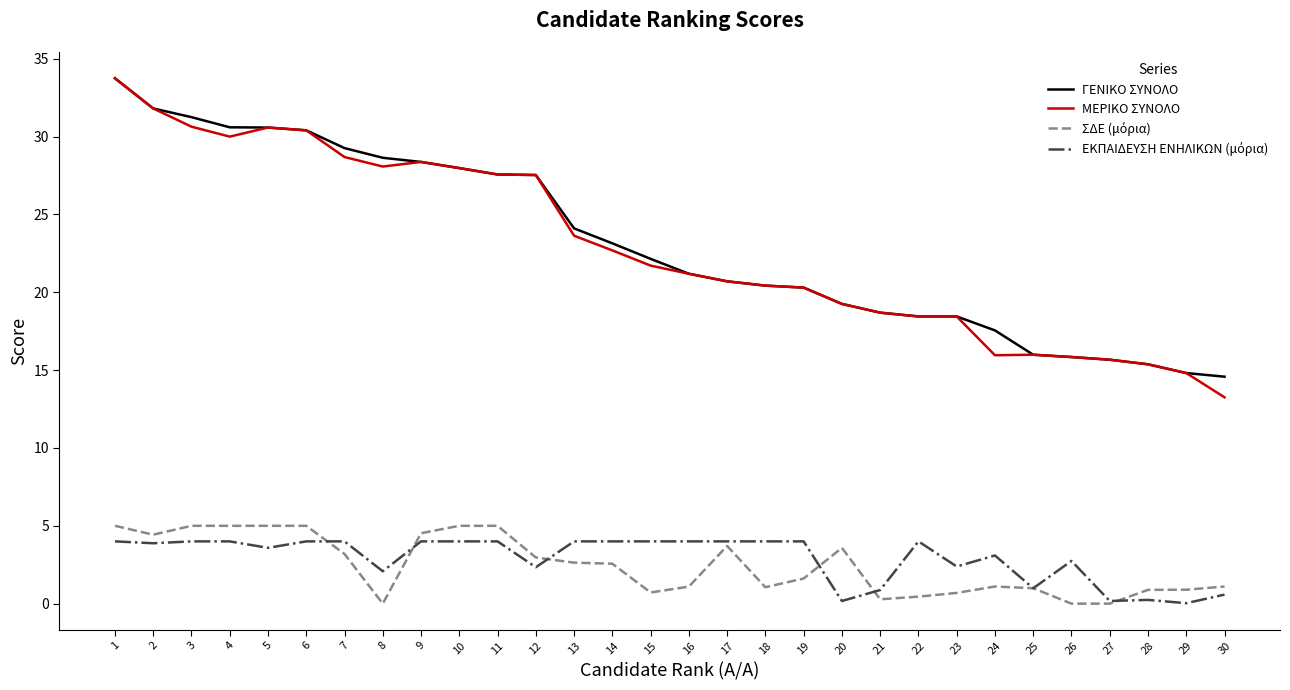

Which series has the largest range (max minus min)?

ΜΕΡΙΚΟ ΣΥΝΟΛΟ